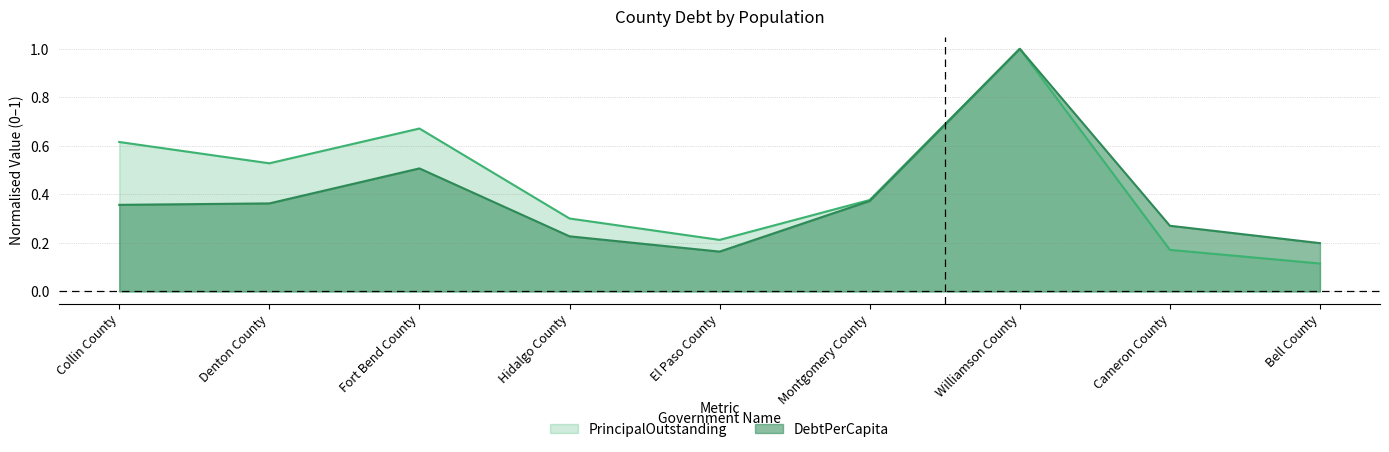

Which series has the largest range (max minus min)?

PrincipalOutstanding